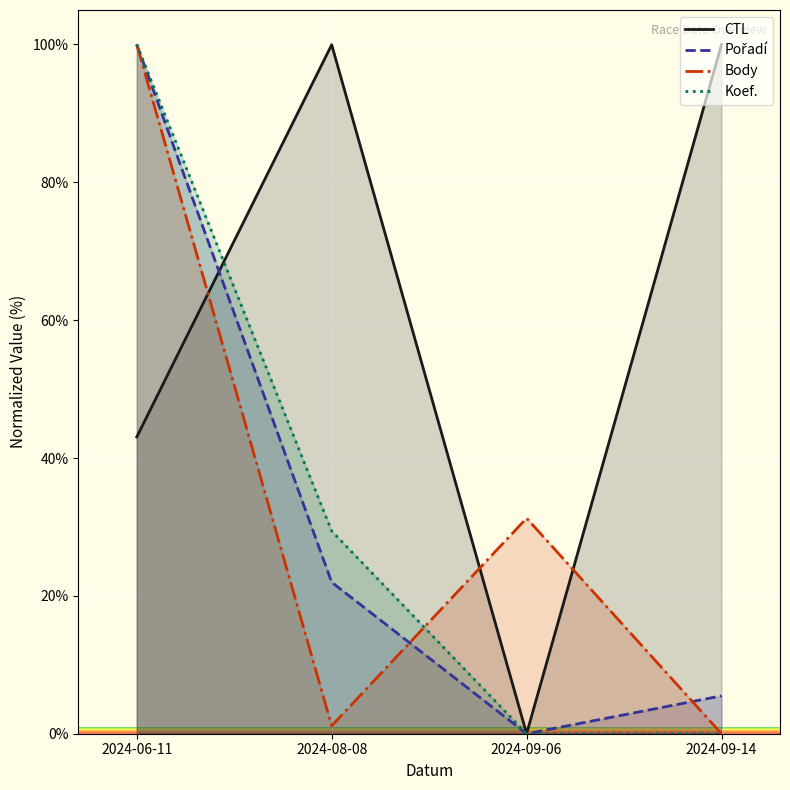

Is the value of Pořadí at 2024-09-14 greater than the value of Koef. at 2024-09-14?

Yes